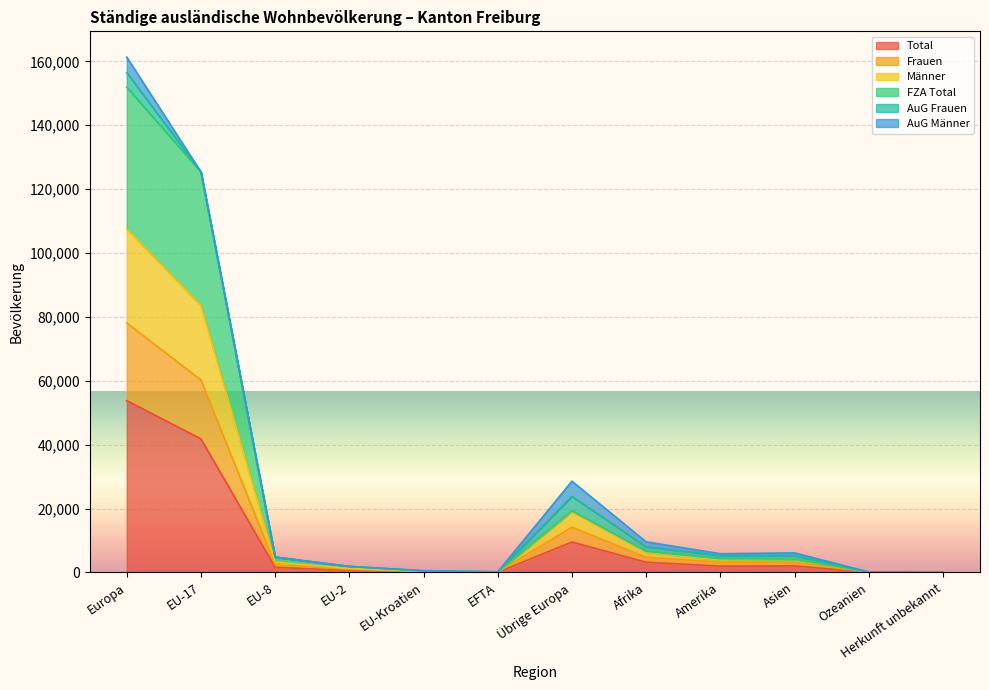

What is the maximum value for Total?

53781